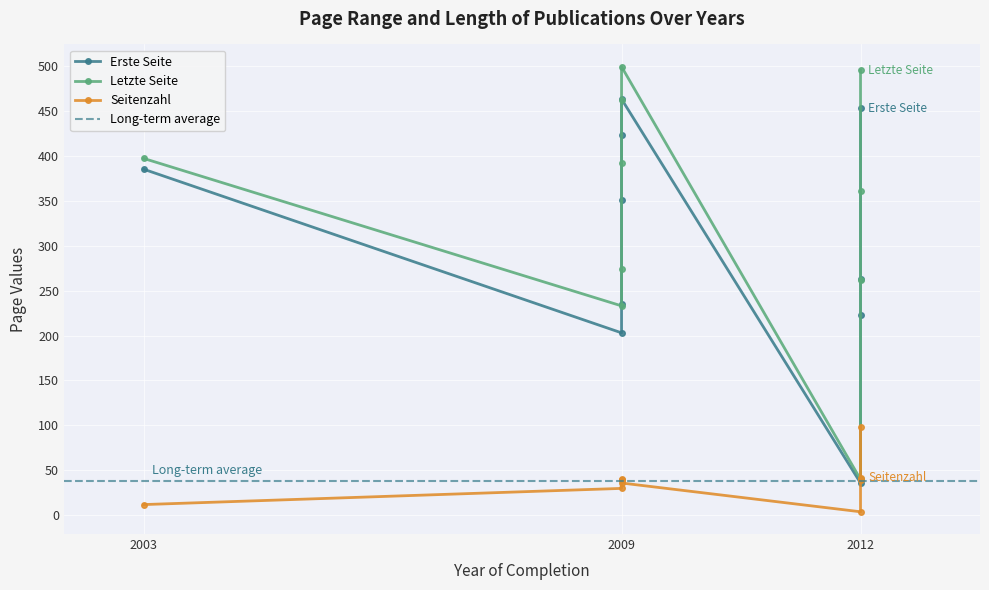

What is the total value across all series at 2009?

466